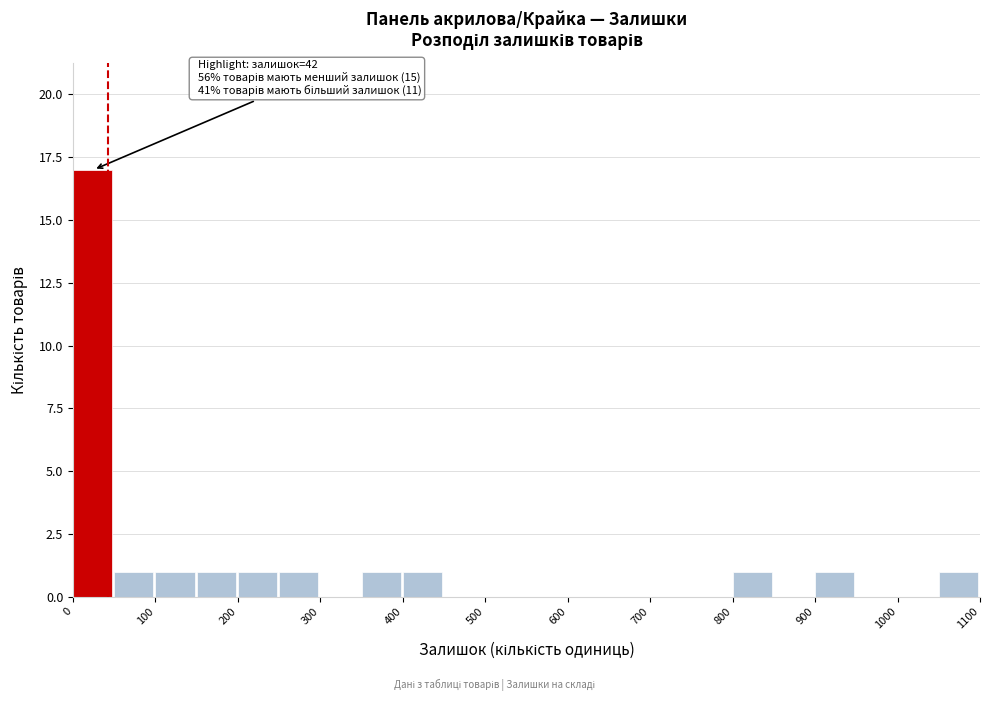

Which range on the x-axis has the tallest bar?

0 to 50